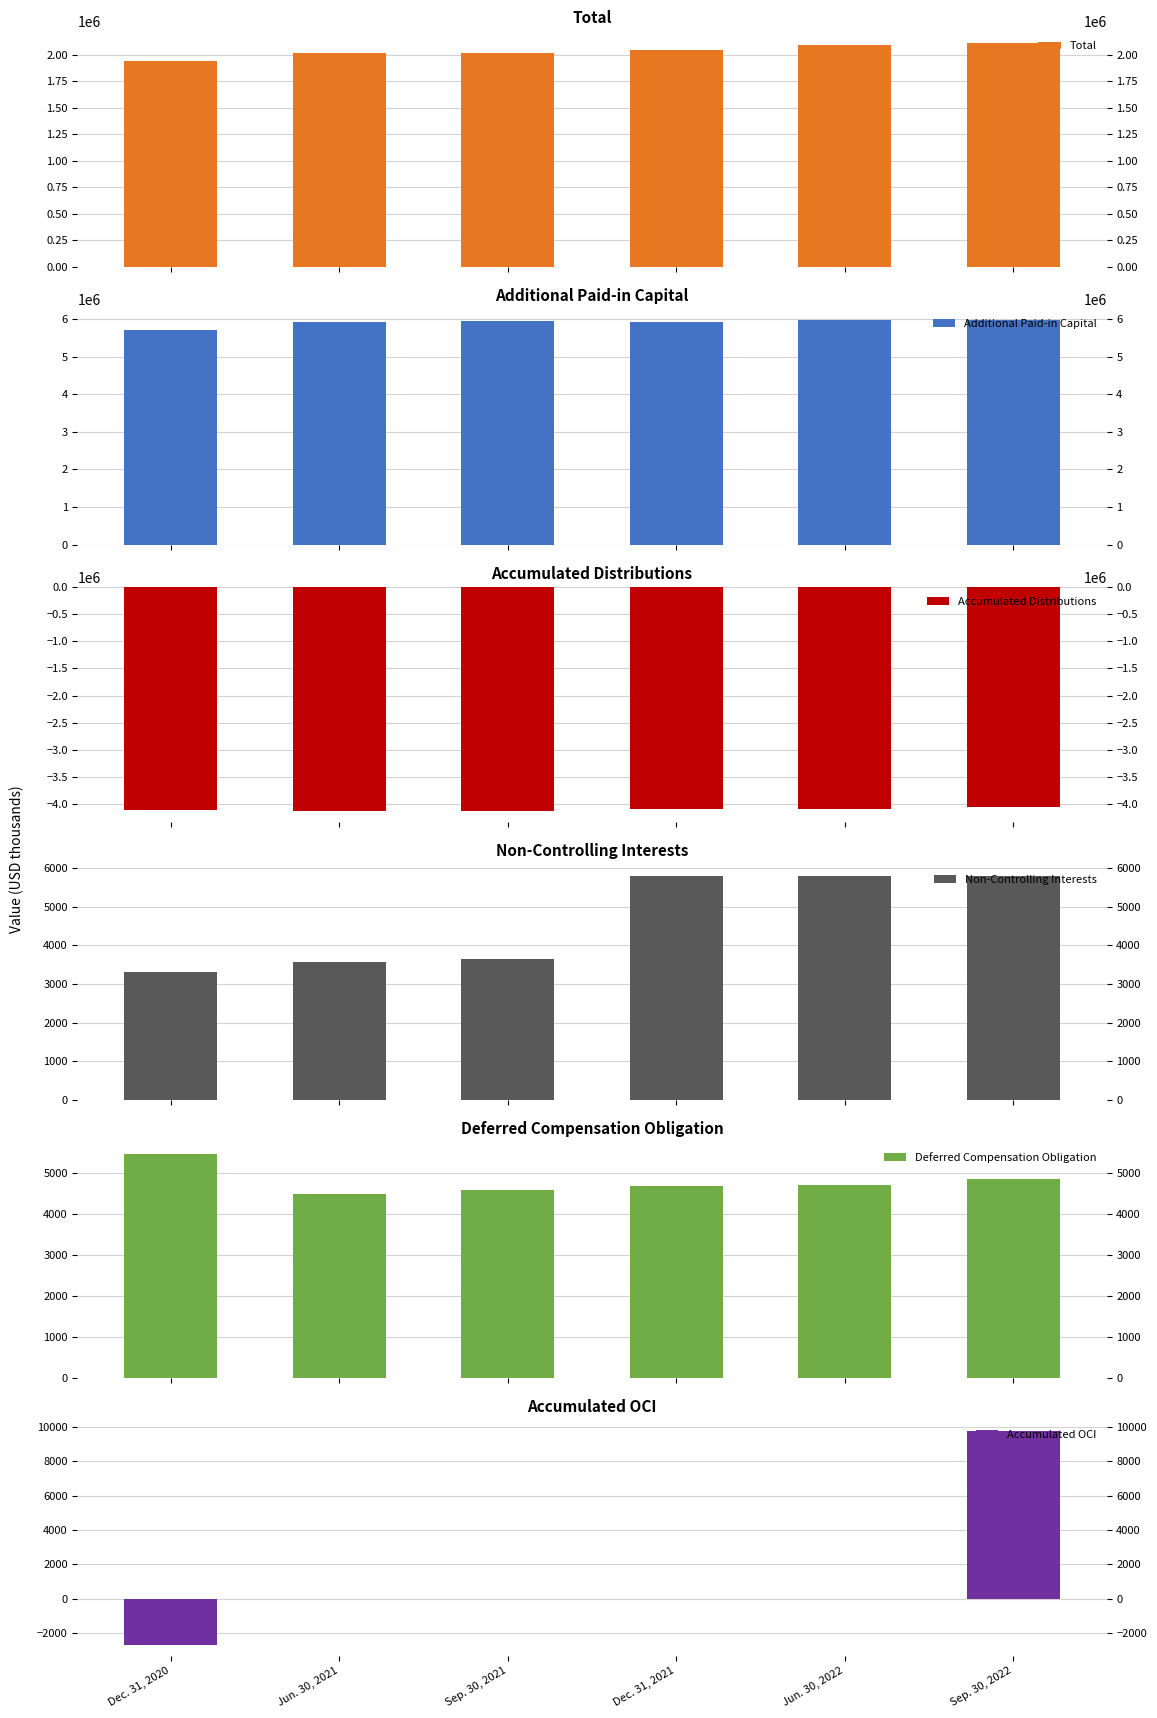

Rank the series by their maximum value, from highest to lowest.

Additional Paid-in Capital, Total, Accumulated OCI, Non-Controlling Interests, Deferred Compensation Obligation, Accumulated Distributions